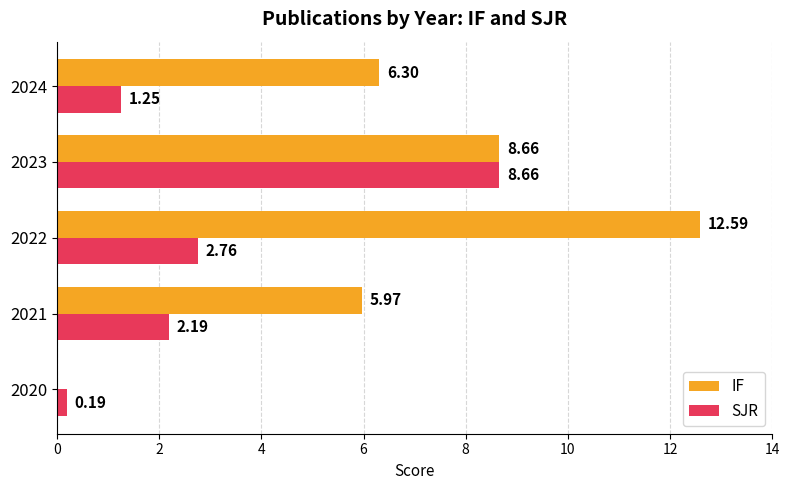

Which series has the largest total across all categories?

IF